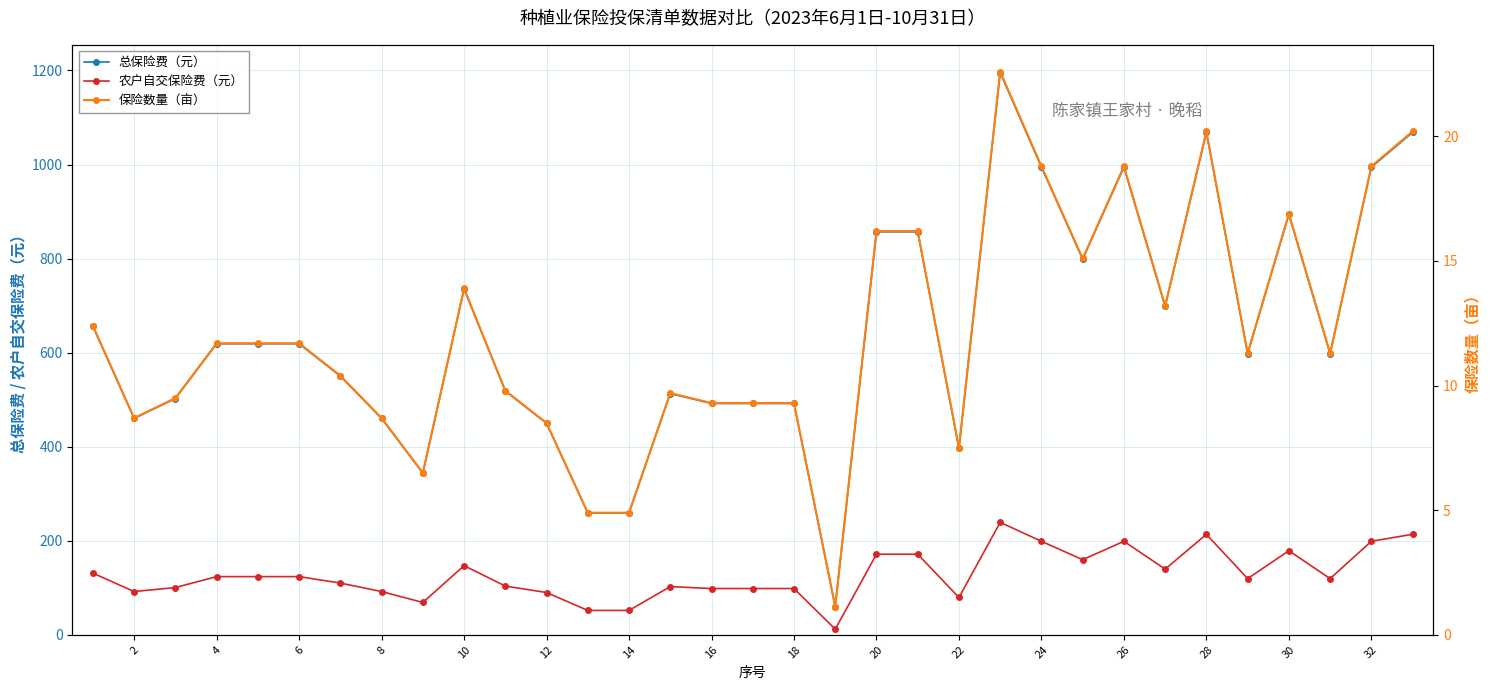

How many interior local valleys does the 总保险费（元） series have?

8